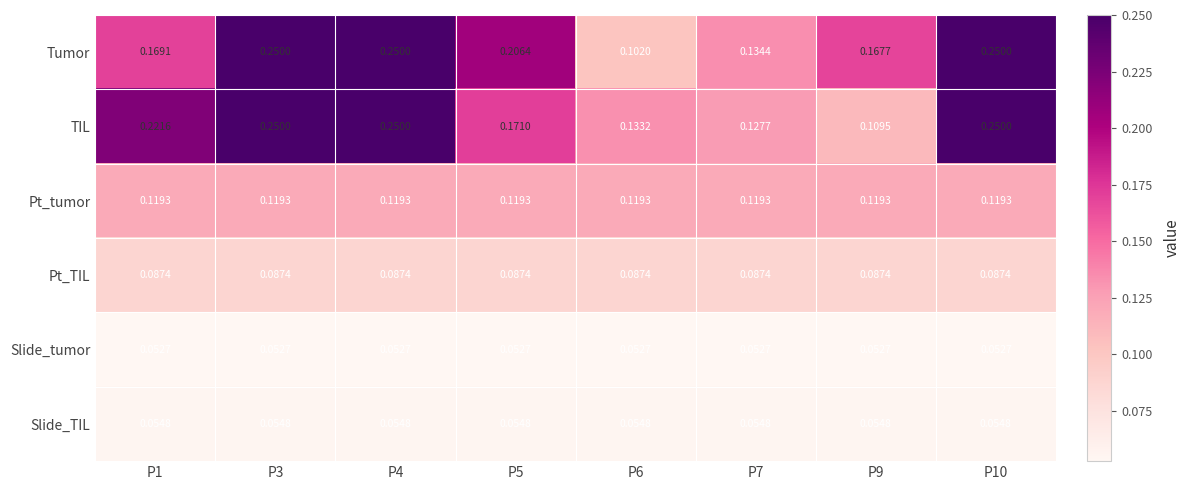

Which series has the widest spread of values?

Tumor